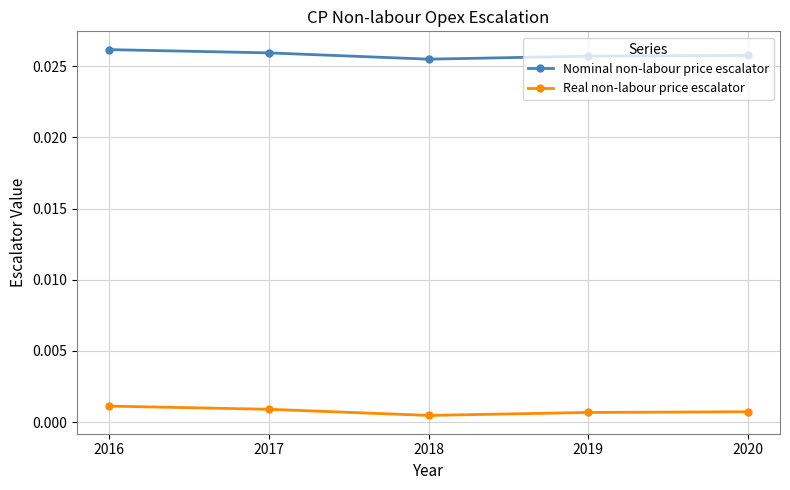

True or false: Real non-labour price escalator and Nominal non-labour price escalator intersect in this chart.

False